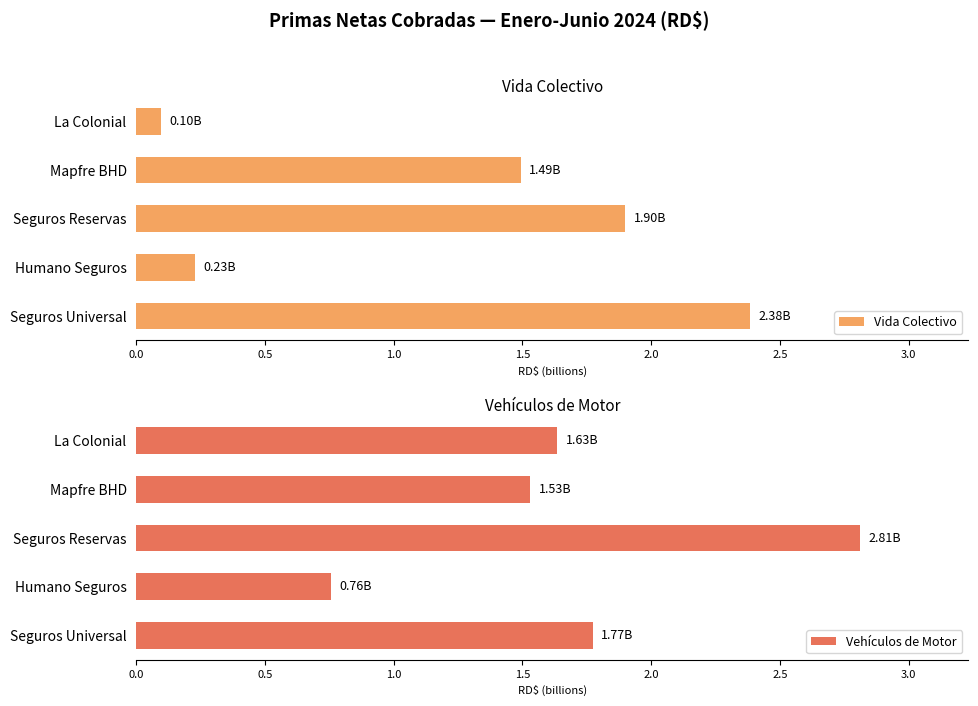

Rank the categories by Vida Colectivo value from lowest to highest.

La Colonial, Humano Seguros, Mapfre BHD, Seguros Reservas, Seguros Universal